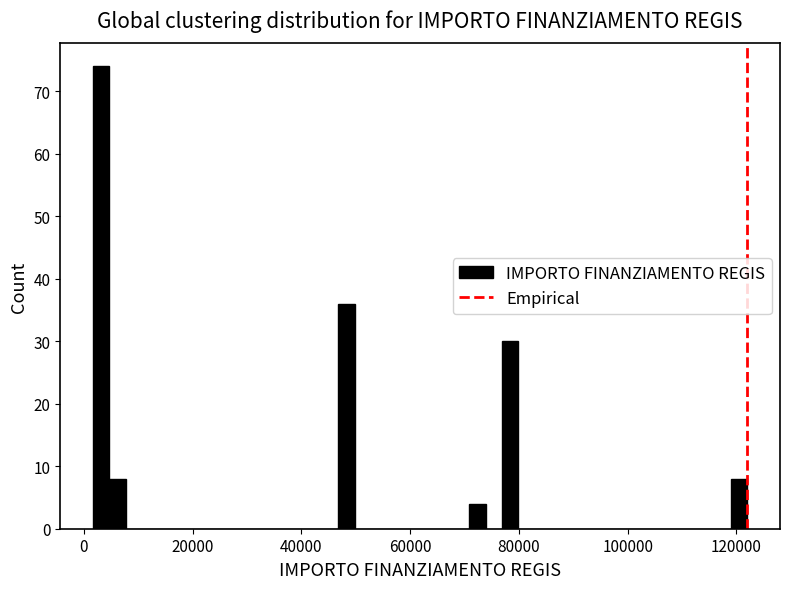

Around what value on the x-axis is the tallest bar? Give the approximate position of its centre, as read against the axis.

4000